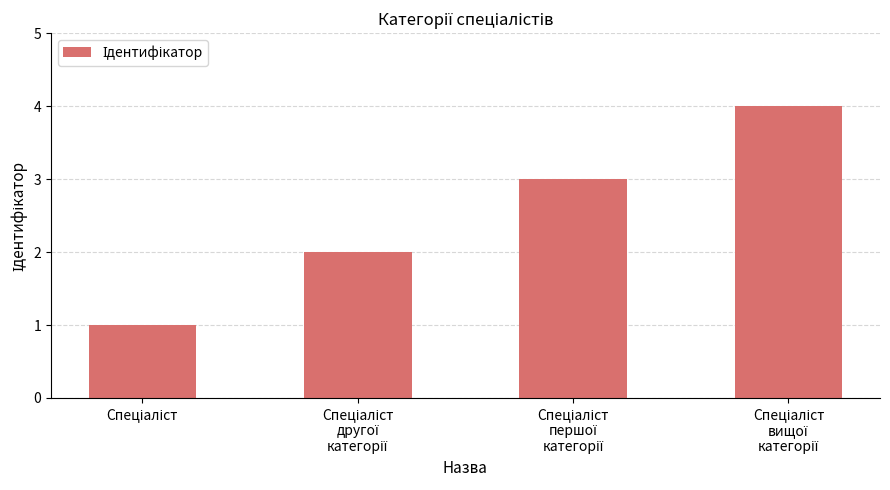

How many values are between 2 and 4?

3